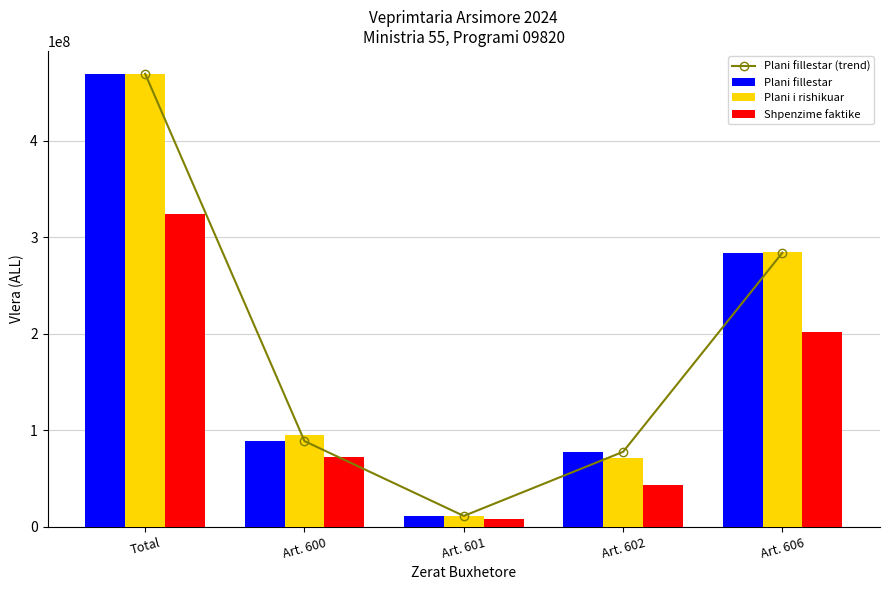

Which series has the widest spread of values?

Plani fillestar (trend)